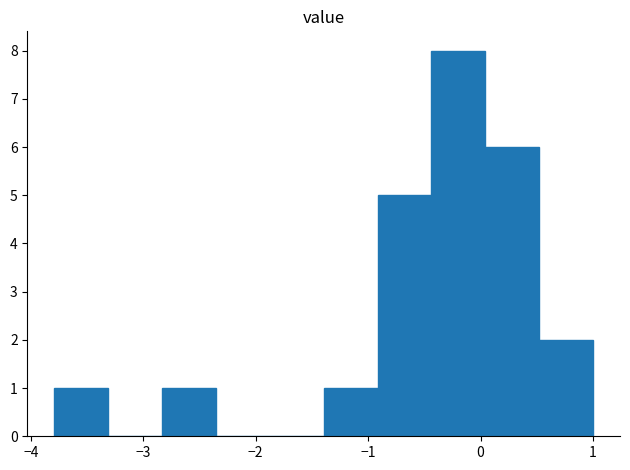

Reading left to right, list every bar in this chart as the range it spans on the x-axis followed by its height. Neither the bar edges nor the heights are printed on the chart, so give them approximately, as read against the axes.

-3.8 to -3.3: 1
-3.3 to -2.8: 0
-2.8 to -2.4: 1
-2.4 to -1.9: 0
-1.9 to -1.4: 0
-1.4 to -0.9: 1
-0.9 to -0.4: 5
-0.4 to 0.0: 8
0.0 to 0.5: 6
0.5 to 1.0: 2